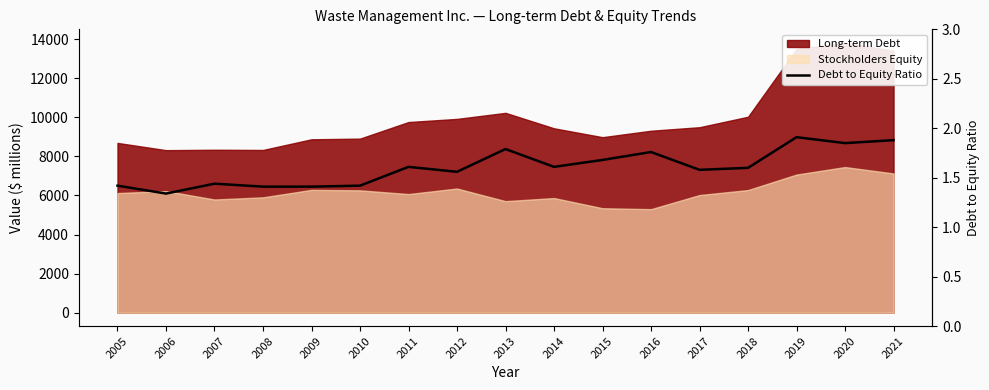

Is it true that the value at 2016 is 2.4?

False